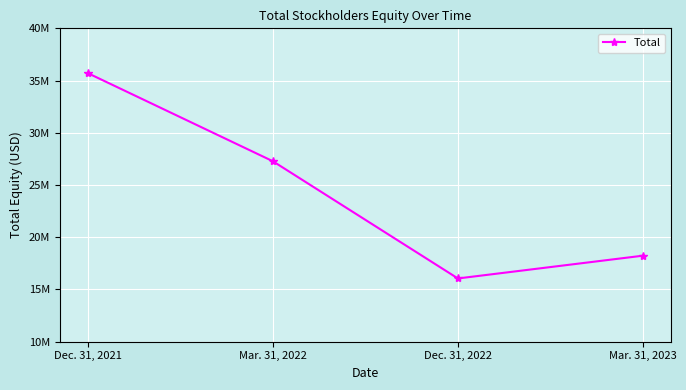

Rank the categories by value from lowest to highest.

Dec. 31, 2022, Mar. 31, 2023, Mar. 31, 2022, Dec. 31, 2021